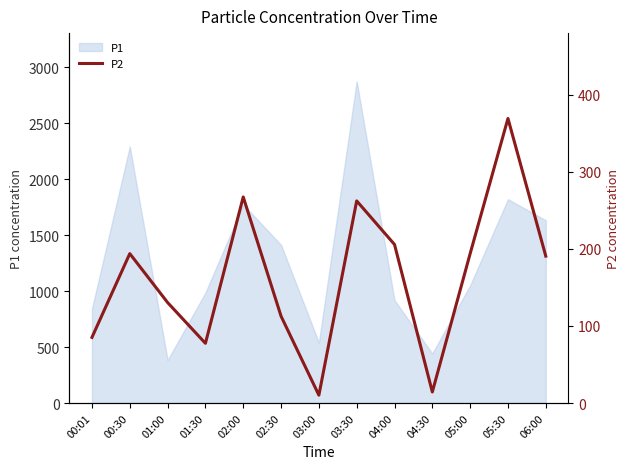

Is it true that P1 equals 2422.4 at 06:00?

False